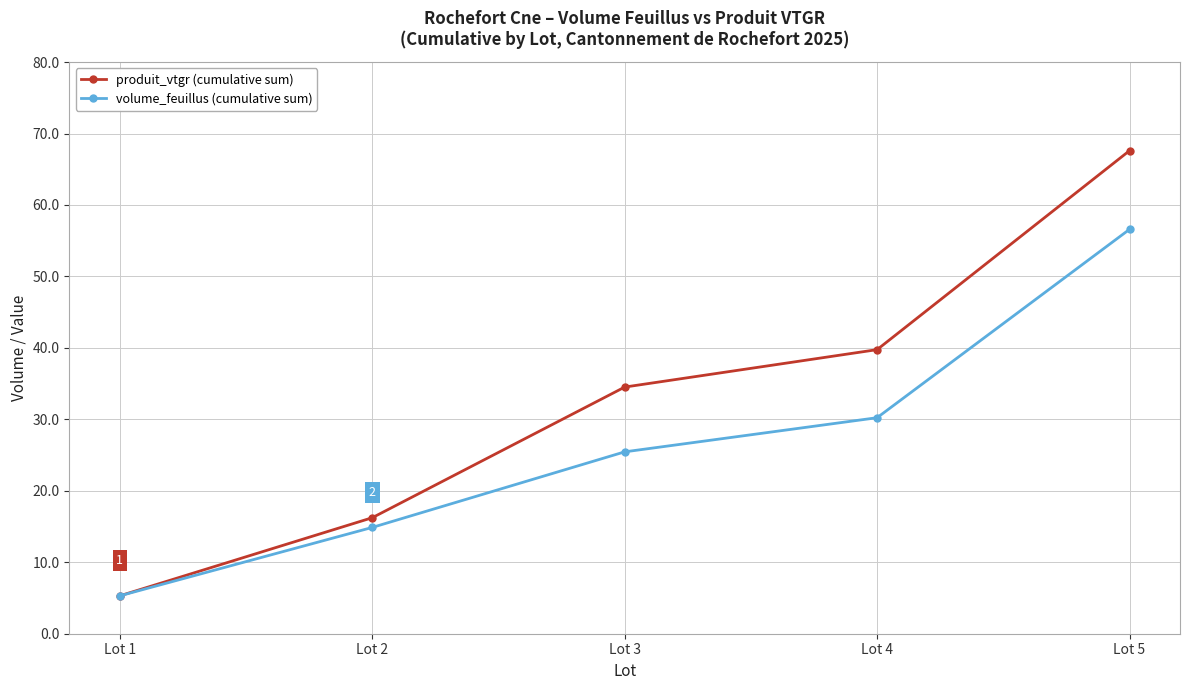

Reading left to right, list all the values displayed in this chart.

produit_vtgr (cumulative sum): 5.3	16.2	34.5	39.8	67.6
volume_feuillus (cumulative sum): 5.3	14.9	25.5	30.2	56.6